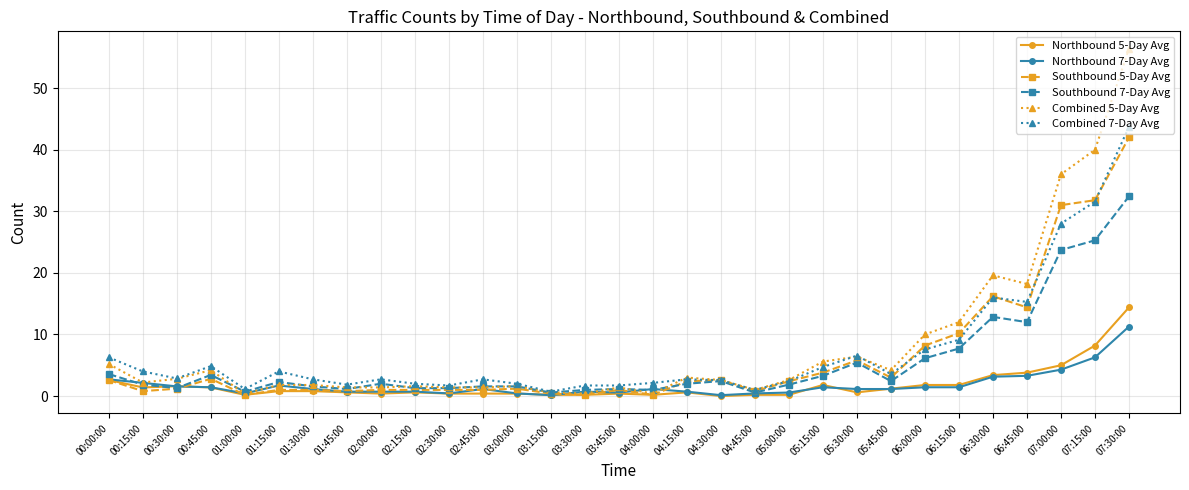

Which series ends up on top after the final intersection of Northbound 7-Day Avg and Northbound 5-Day Avg?

Northbound 5-Day Avg